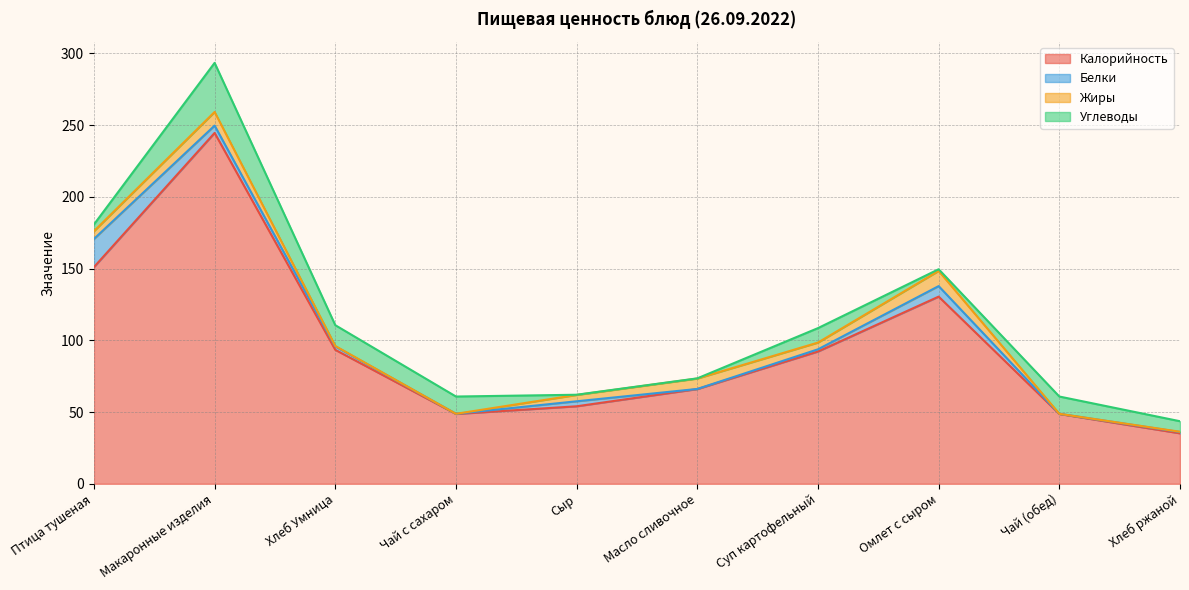

At which category does the chart reach its peak across all series?

Макаронные изделия